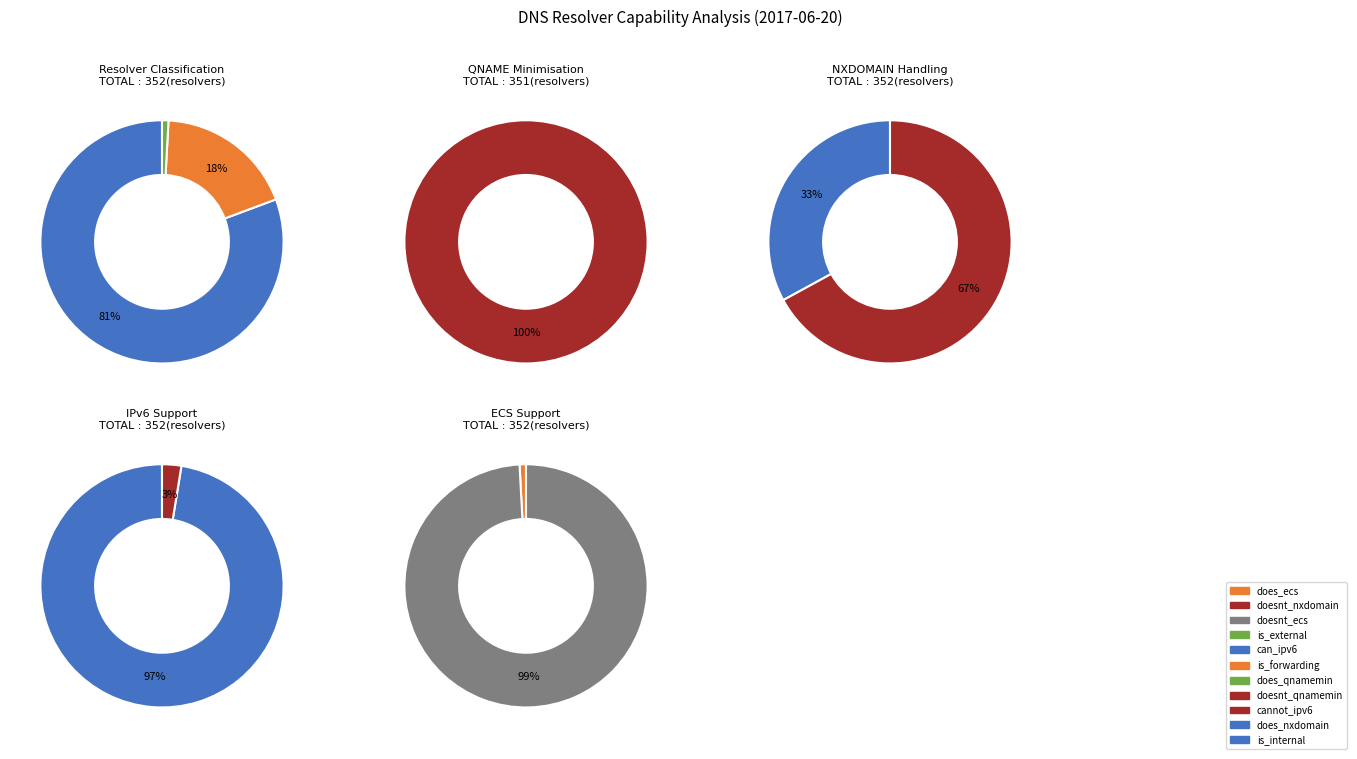

True or false: is_internal accounts for 91% of the total.

False